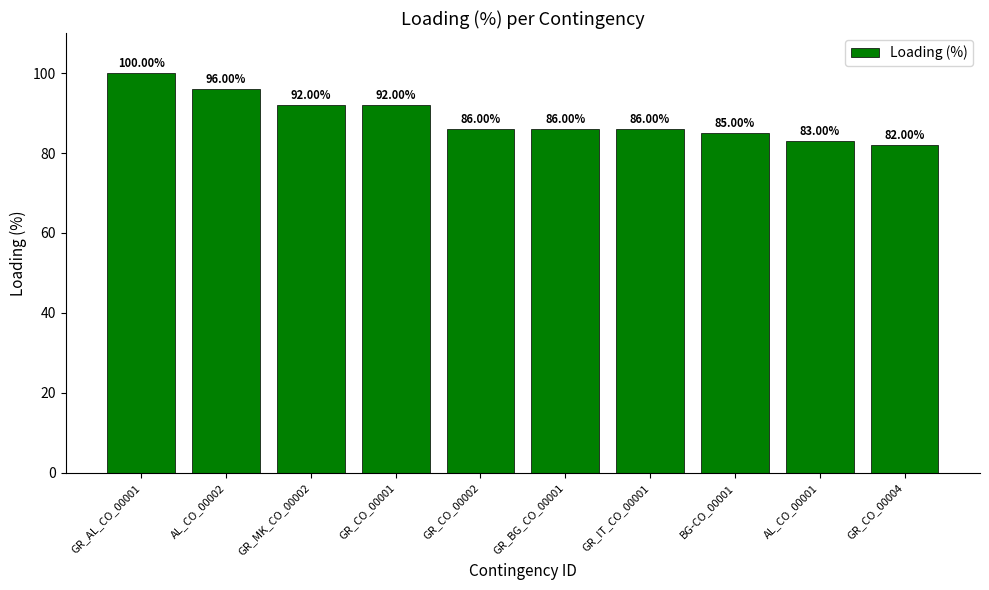

What is the value of the 6th bar from the left?

86